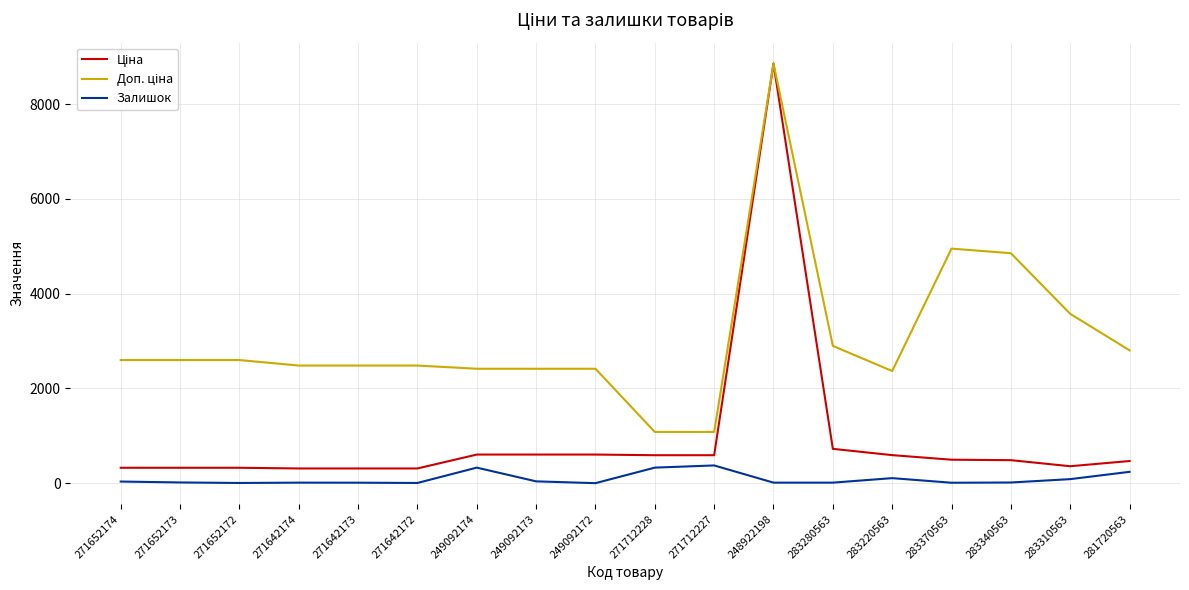

Which label corresponds to the largest value in the chart?

248922198